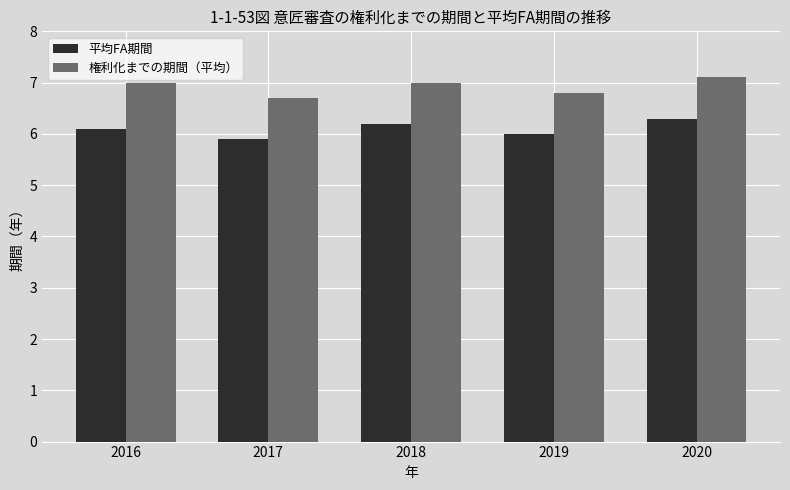

Where does the 平均FA期間 series first go above 6?

2016